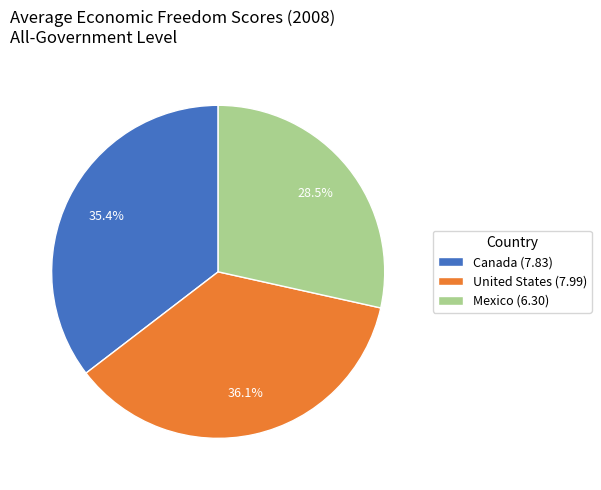

What is the total percentage of United States and Canada?

71.5%